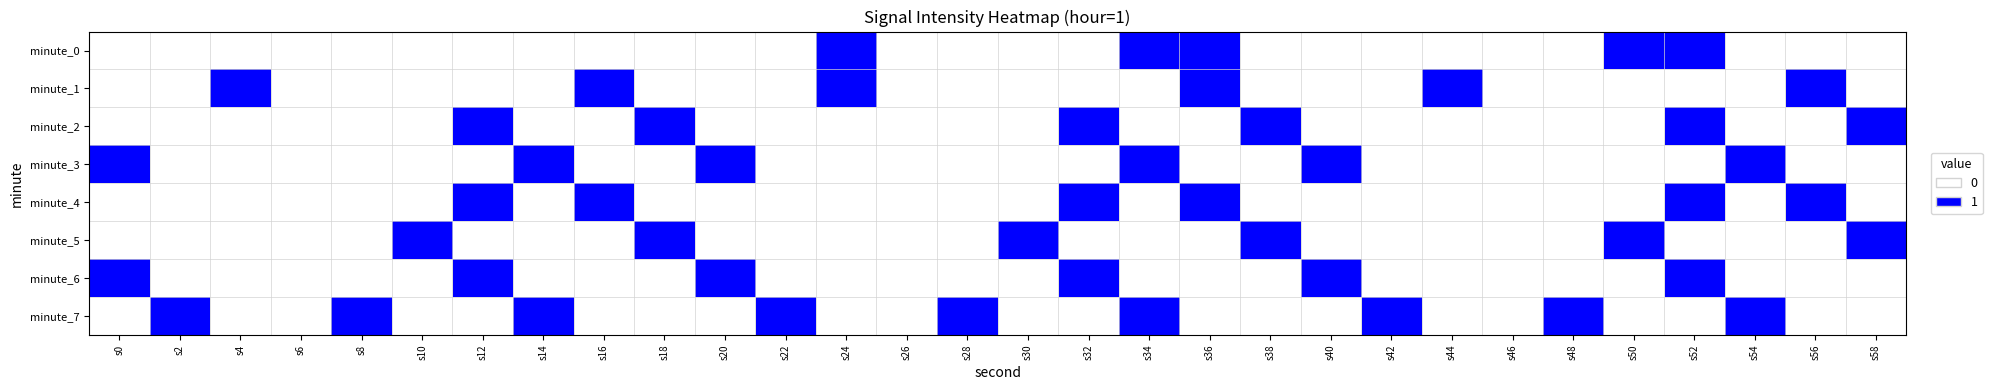

Reading left to right, list all the values displayed in this chart.

minute_0: s0=0	s2=0	s4=0	s6=0	s8=0	s10=0	s12=0	s14=0	s16=0	s18=0	s20=0	s22=0	s24=1	s26=0	s28=0	s30=0	s32=0	s34=1	s36=1	s38=0	s40=0	s42=0	s44=0	s46=0	s48=0	s50=1	s52=1	s54=0	s56=0	s58=0
minute_1: s0=0	s2=0	s4=1	s6=0	s8=0	s10=0	s12=0	s14=0	s16=1	s18=0	s20=0	s22=0	s24=1	s26=0	s28=0	s30=0	s32=0	s34=0	s36=1	s38=0	s40=0	s42=0	s44=1	s46=0	s48=0	s50=0	s52=0	s54=0	s56=1	s58=0
minute_2: s0=0	s2=0	s4=0	s6=0	s8=0	s10=0	s12=1	s14=0	s16=0	s18=1	s20=0	s22=0	s24=0	s26=0	s28=0	s30=0	s32=1	s34=0	s36=0	s38=1	s40=0	s42=0	s44=0	s46=0	s48=0	s50=0	s52=1	s54=0	s56=0	s58=1
minute_3: s0=1	s2=0	s4=0	s6=0	s8=0	s10=0	s12=0	s14=1	s16=0	s18=0	s20=1	s22=0	s24=0	s26=0	s28=0	s30=0	s32=0	s34=1	s36=0	s38=0	s40=1	s42=0	s44=0	s46=0	s48=0	s50=0	s52=0	s54=1	s56=0	s58=0
minute_4: s0=0	s2=0	s4=0	s6=0	s8=0	s10=0	s12=1	s14=0	s16=1	s18=0	s20=0	s22=0	s24=0	s26=0	s28=0	s30=0	s32=1	s34=0	s36=1	s38=0	s40=0	s42=0	s44=0	s46=0	s48=0	s50=0	s52=1	s54=0	s56=1	s58=0
minute_5: s0=0	s2=0	s4=0	s6=0	s8=0	s10=1	s12=0	s14=0	s16=0	s18=1	s20=0	s22=0	s24=0	s26=0	s28=0	s30=1	s32=0	s34=0	s36=0	s38=1	s40=0	s42=0	s44=0	s46=0	s48=0	s50=1	s52=0	s54=0	s56=0	s58=1
minute_6: s0=1	s2=0	s4=0	s6=0	s8=0	s10=0	s12=1	s14=0	s16=0	s18=0	s20=1	s22=0	s24=0	s26=0	s28=0	s30=0	s32=1	s34=0	s36=0	s38=0	s40=1	s42=0	s44=0	s46=0	s48=0	s50=0	s52=1	s54=0	s56=0	s58=0
minute_7: s0=0	s2=1	s4=0	s6=0	s8=1	s10=0	s12=0	s14=1	s16=0	s18=0	s20=0	s22=1	s24=0	s26=0	s28=1	s30=0	s32=0	s34=1	s36=0	s38=0	s40=0	s42=1	s44=0	s46=0	s48=1	s50=0	s52=0	s54=1	s56=0	s58=0